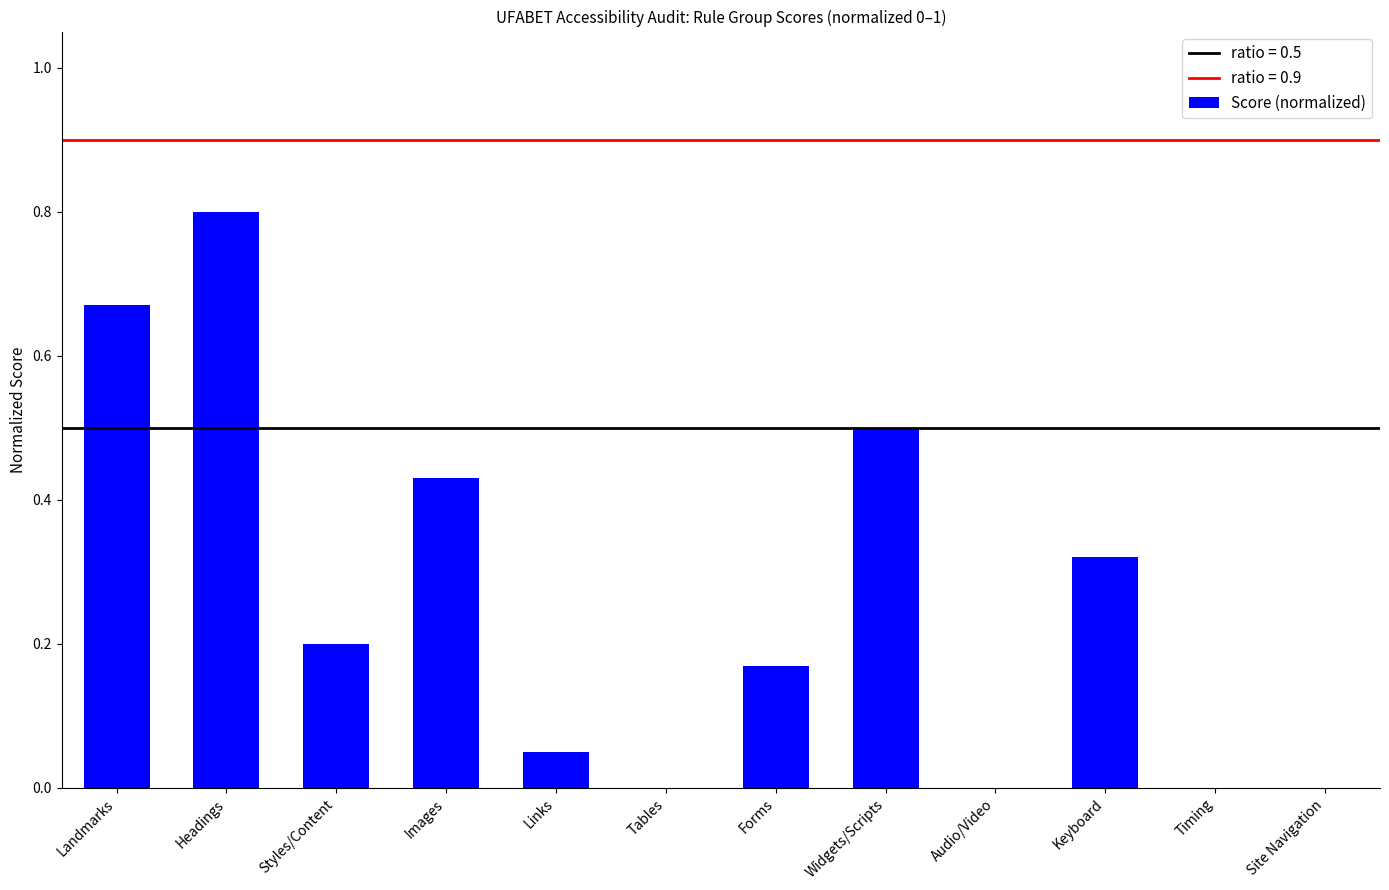

The value at Headings is 0.5. True or false?

False